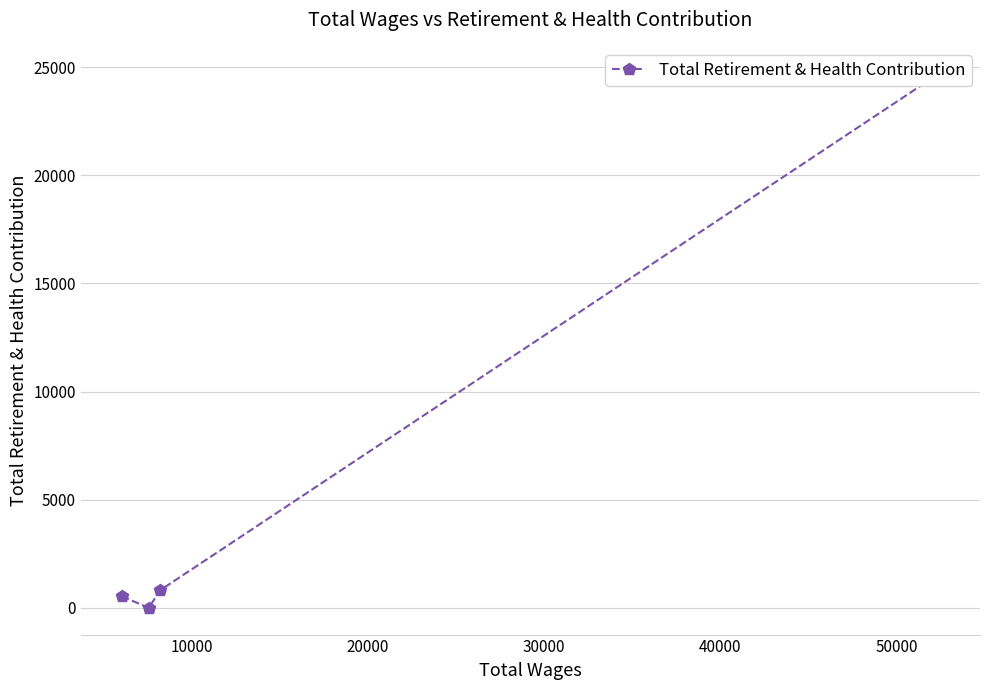

Is it true that the value at 0 is 359?

False